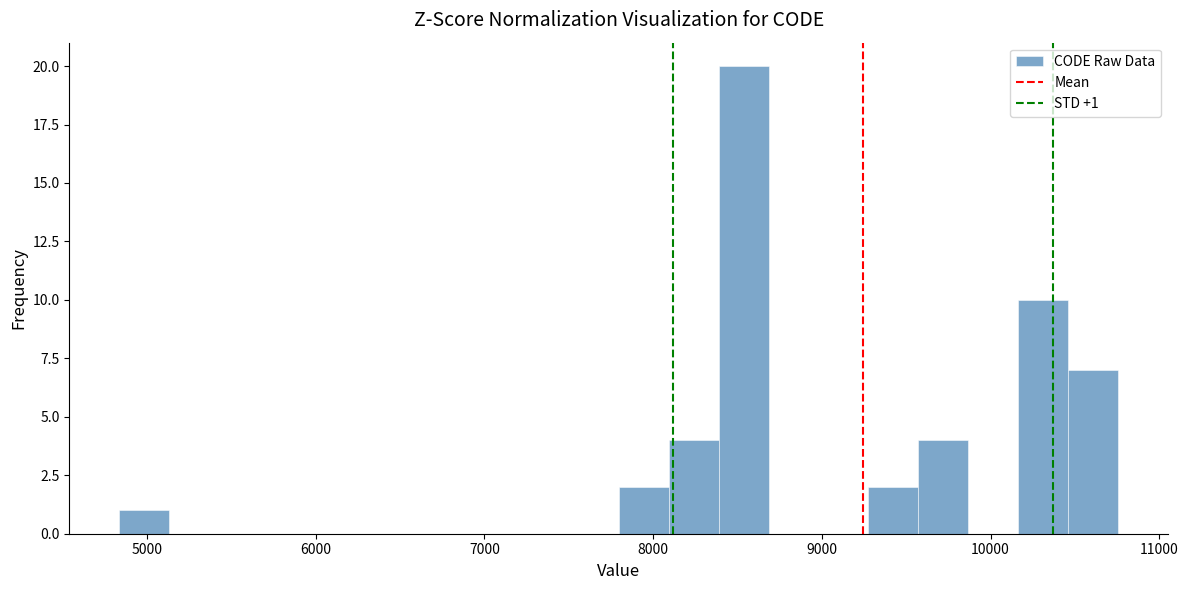

Read against the x-axis, roughly where is the centre of the tallest bar?

8500